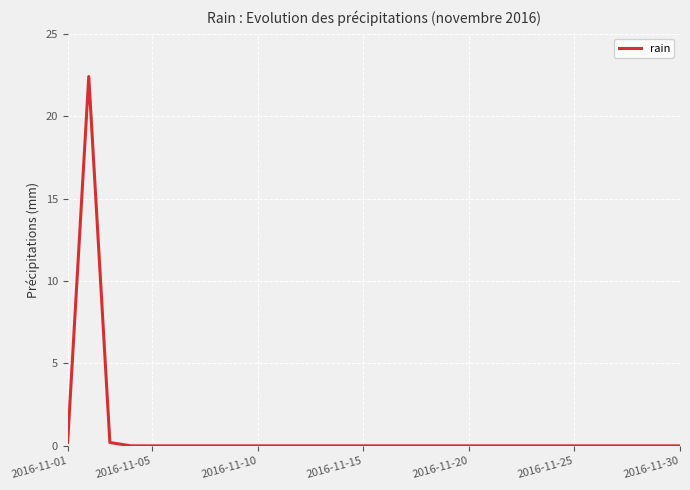

What is the maximum value shown in the chart?

22.4